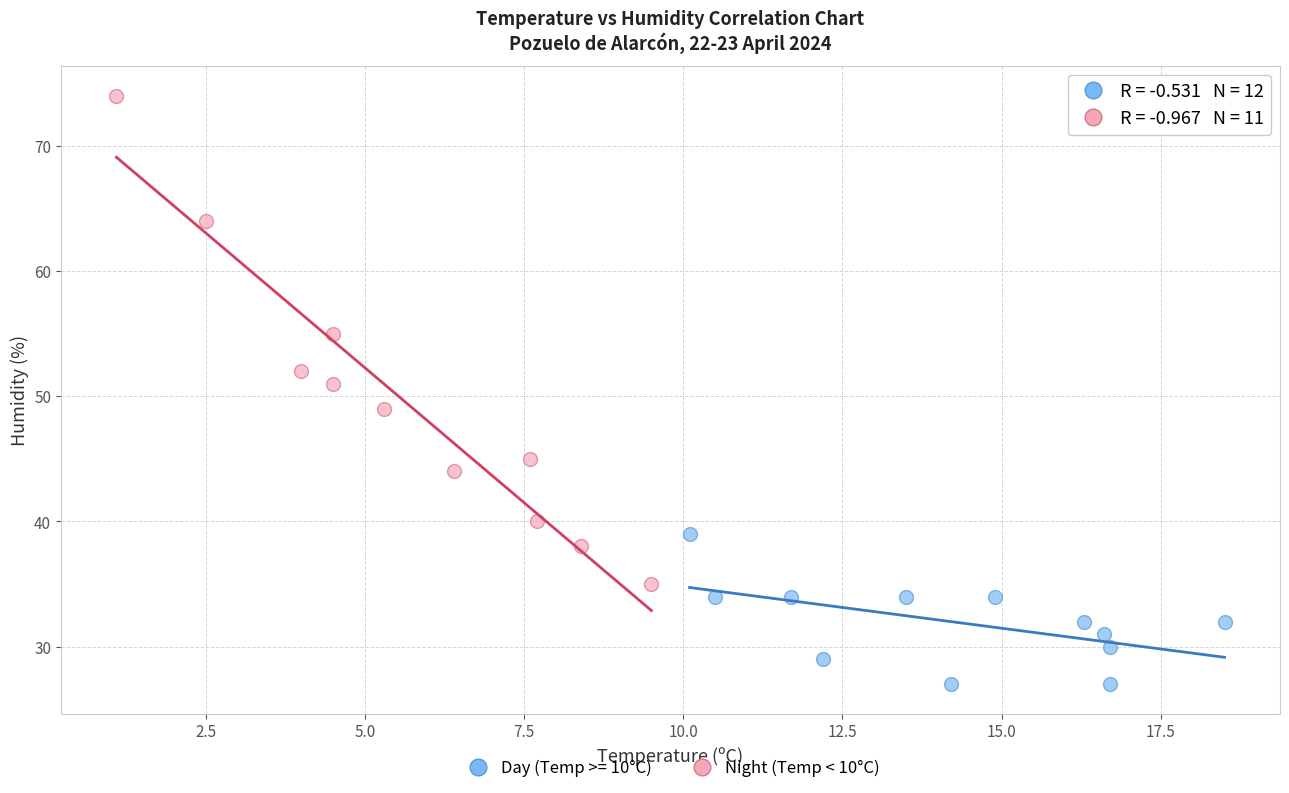

Which series contains the lowest Y value?

Day (Temp >= 10°C)